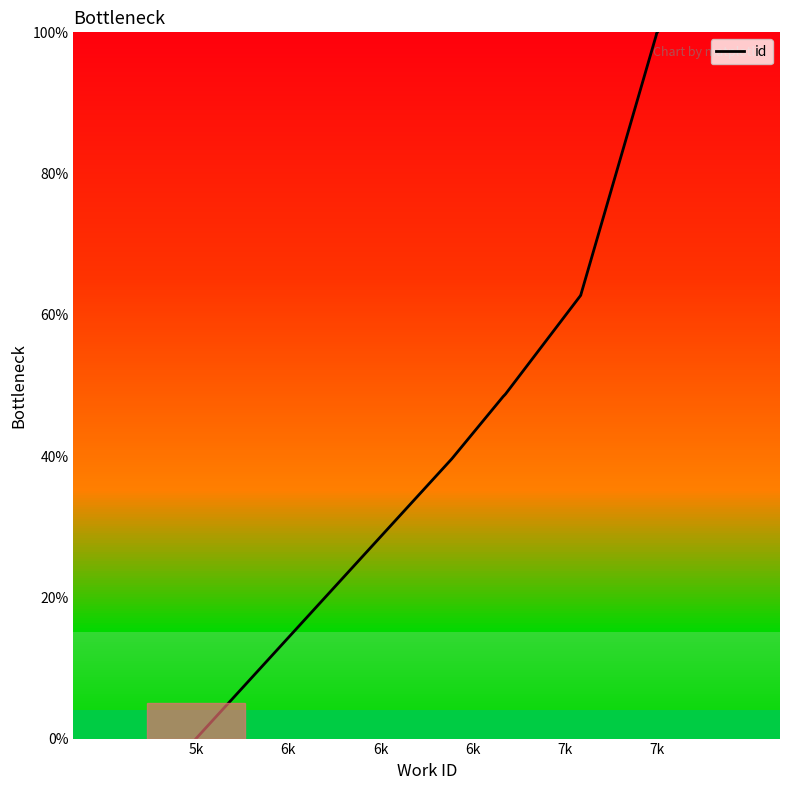

What is the label of the 3rd point from the left?

6k